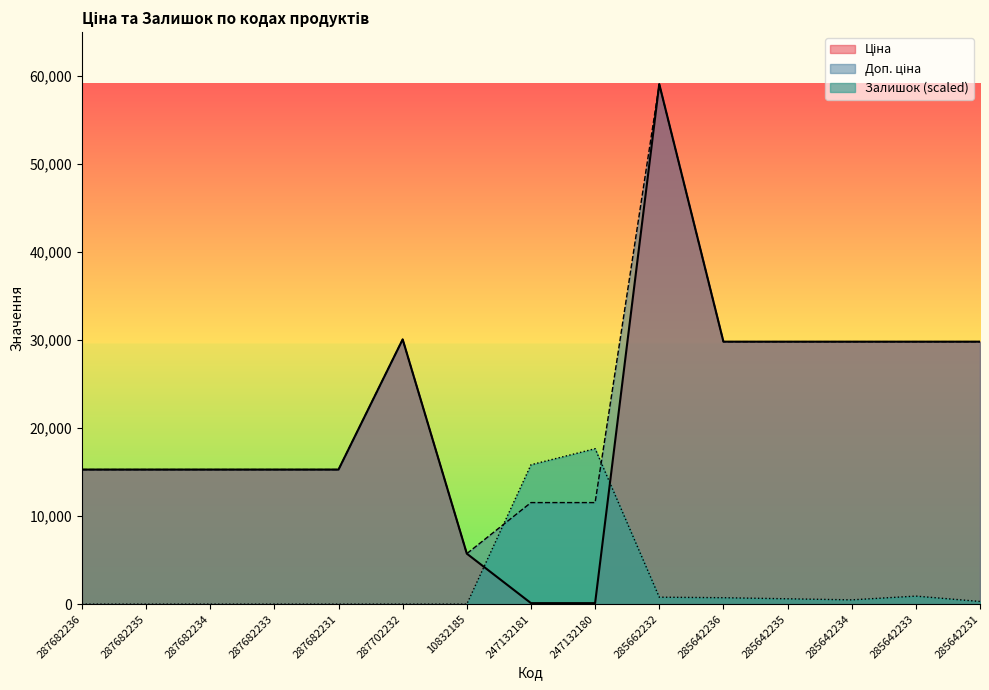

True or false: Ціна and Доп. ціна cross at least once.

False